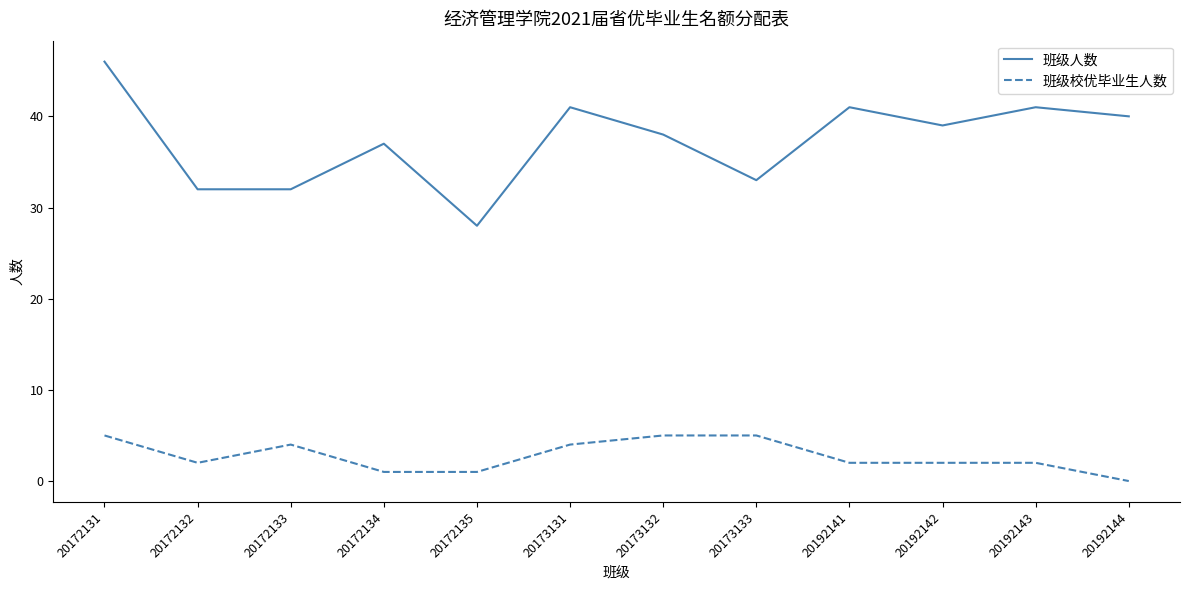

The value of 班级人数 at 20192144 is 22. True or false?

False